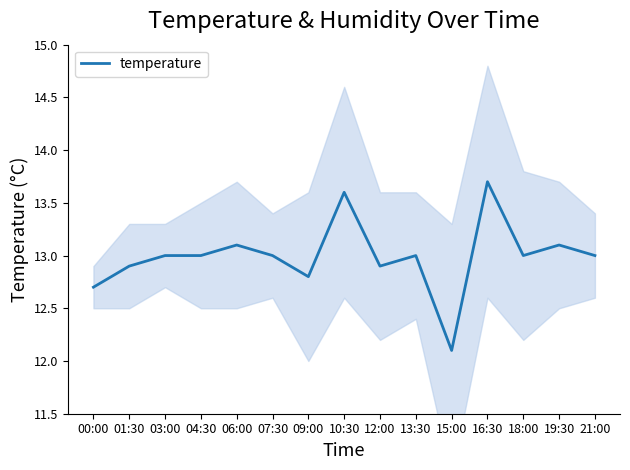

Reading right to left, list all the values displayed in this chart.

13.0	13.1	13.0	13.7	12.1	13.0	12.9	13.6	12.8	13.0	13.1	13.0	13.0	12.9	12.7